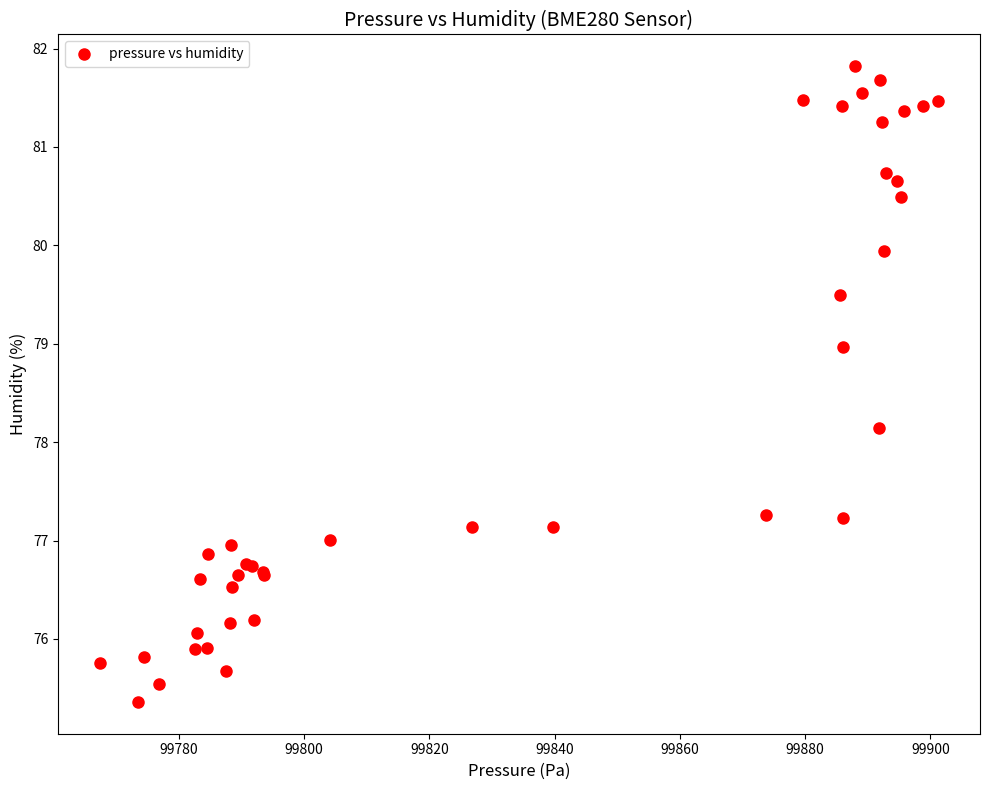

What Y value in the scatter plot is closest to 78?

78.1